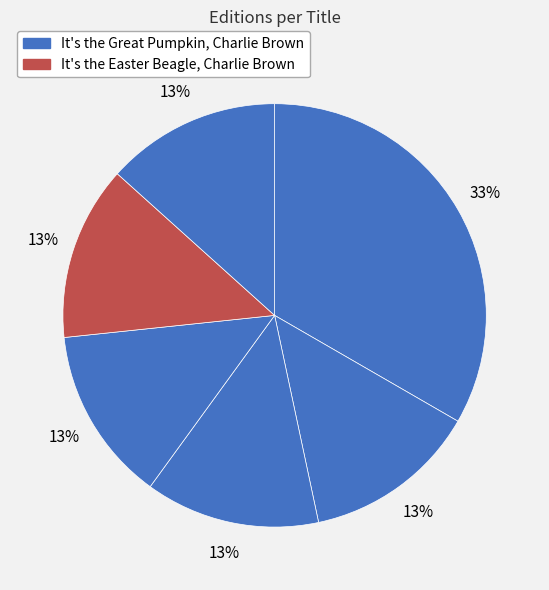

How many slices are in this pie chart?

6